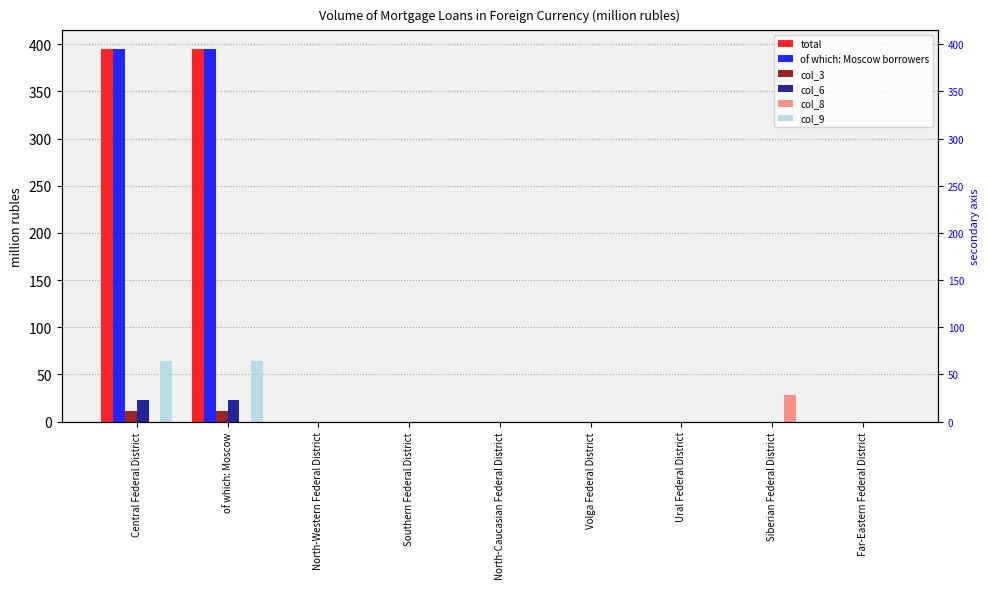

Reading left to right, list all the values displayed in this chart.

total: 395	395	0	0	0	0	0	0	0
of which: Moscow borrowers: 395	395	0	0	0	0	0	0	0
col_3: 11	11	0	0	0	0	0	0	0
col_6: 23	23	0	0	0	0	0	0	0
col_8: 0	0	0	0	0	0	0	28	0
col_9: 64	64	0	0	0	0	0	0	0